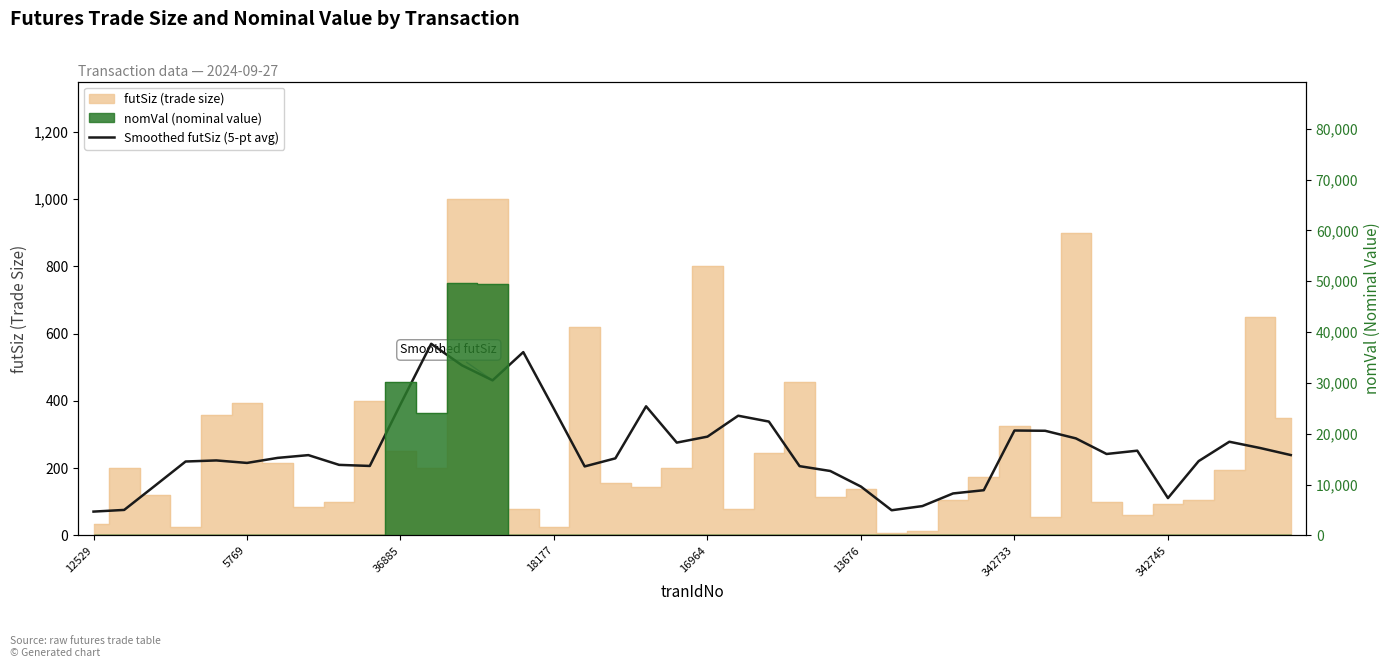

What is the maximum value shown in the chart?

570.0